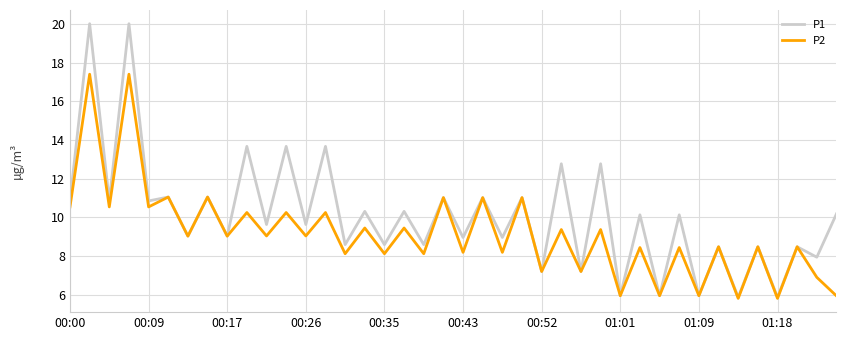

Which series has the widest spread of values?

P1